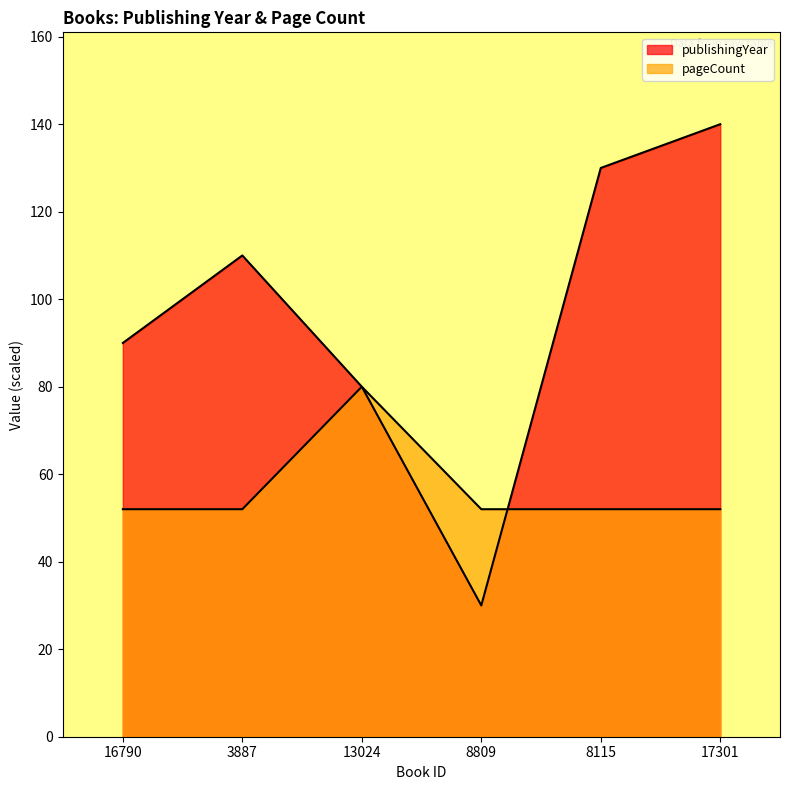

Reading left to right, extract all data points from this chart.

publishingYear: 90	110	80	30	130	140
pageCount: 52	52	80	52	52	52